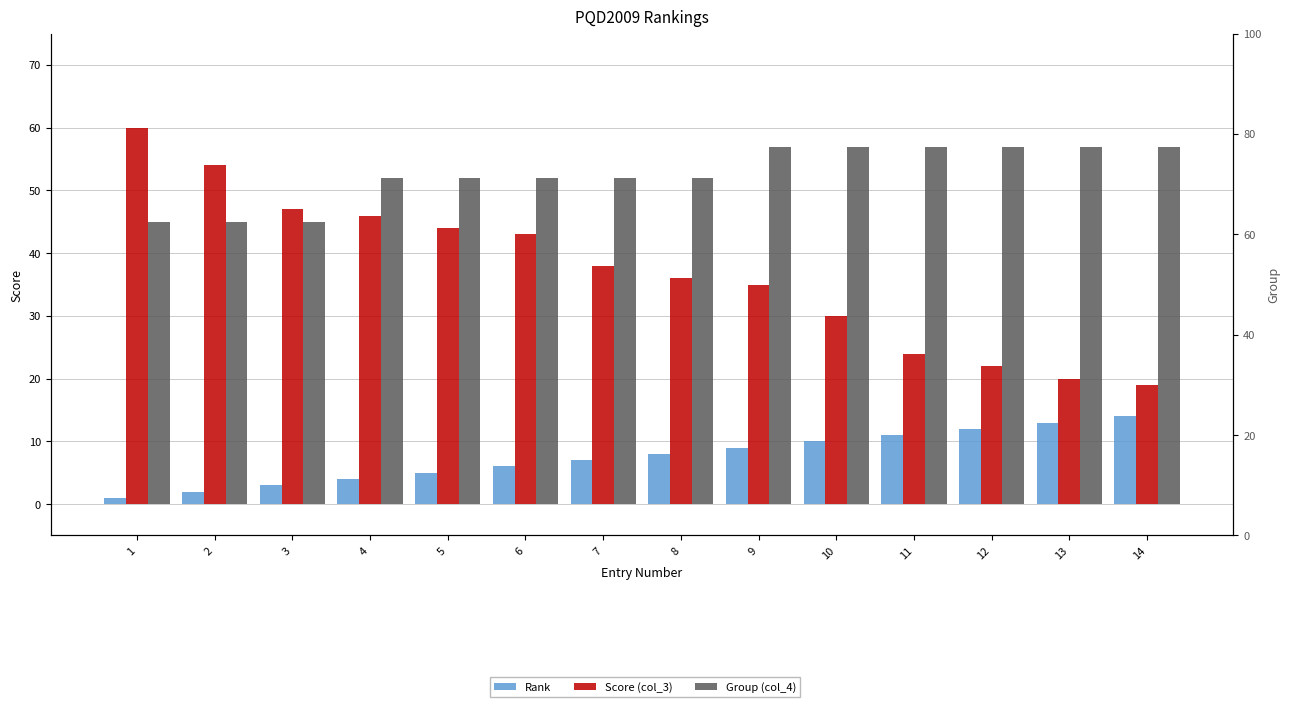

True or false: Rank has a value of 13 at 13.

True